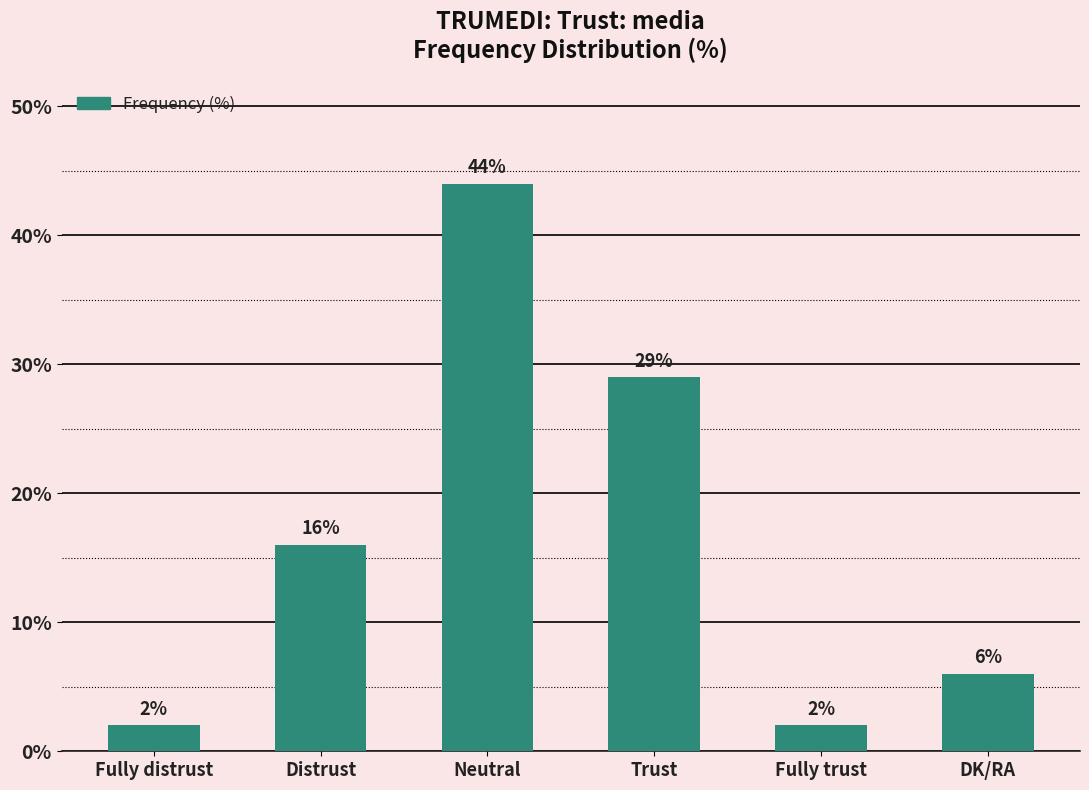

Which has a higher value, Neutral or DK/RA?

Neutral